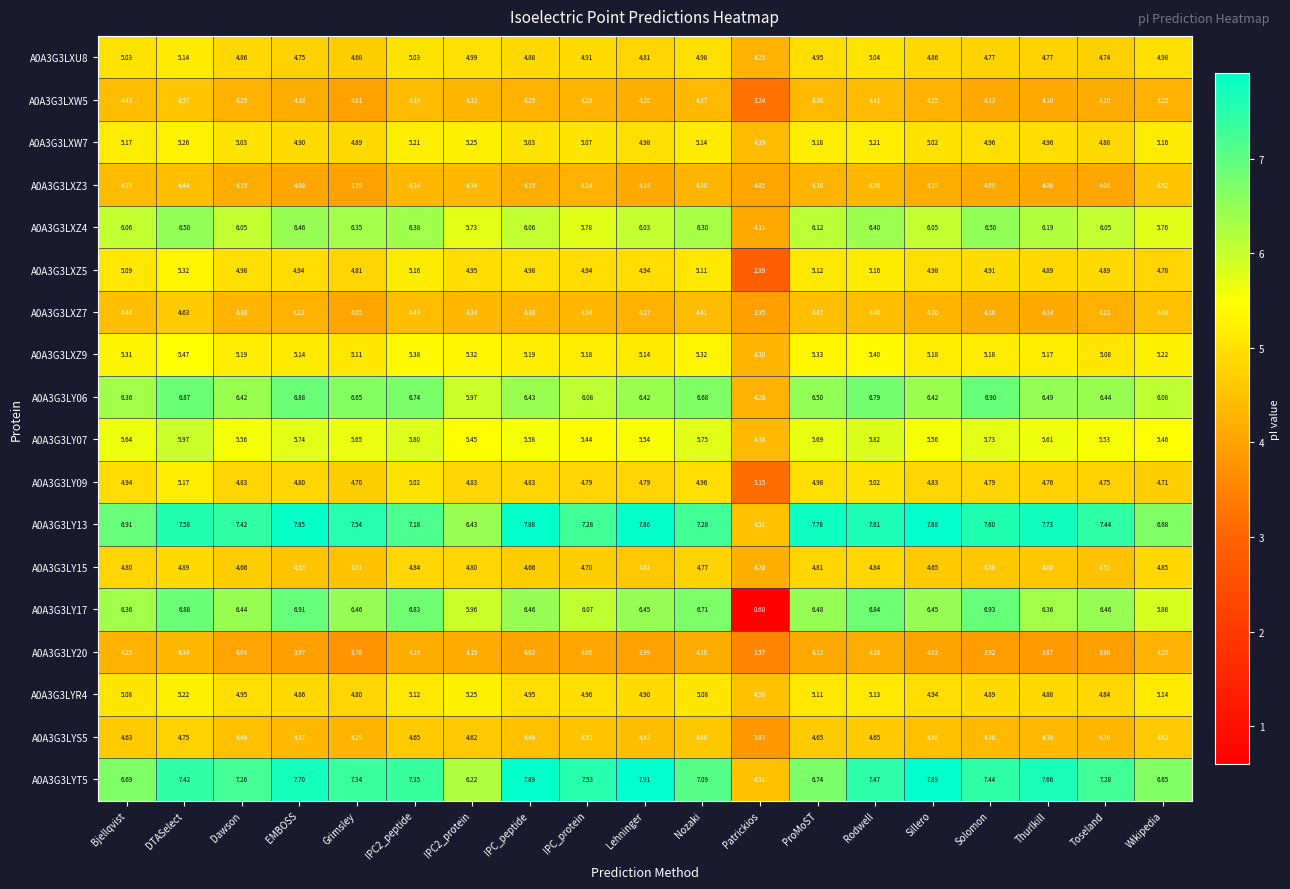

Is the value of A0A3G3LXZ9 at IPC2_protein greater than the value of A0A3G3LY06 at IPC_protein?

No